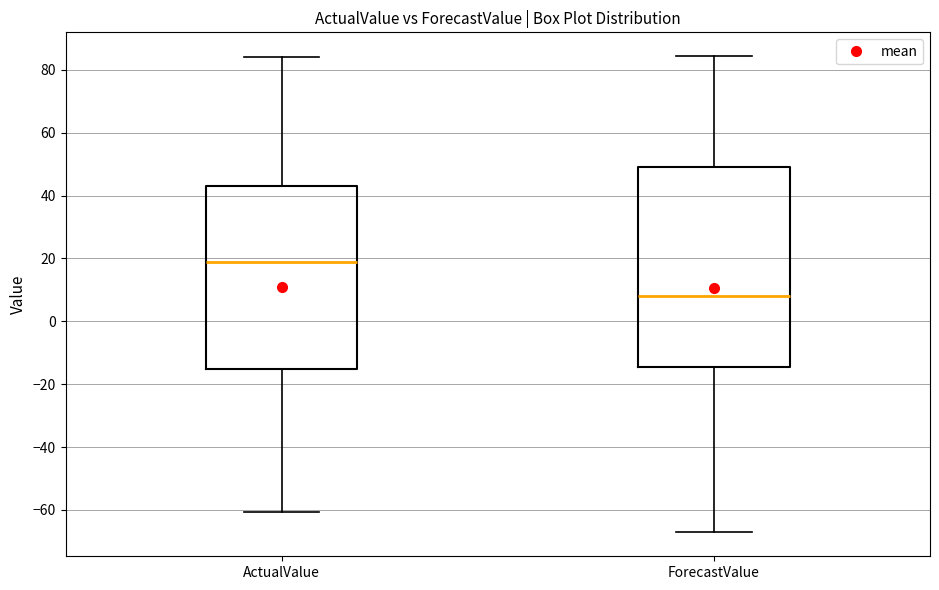

Which box has the lowest median line?

ForecastValue